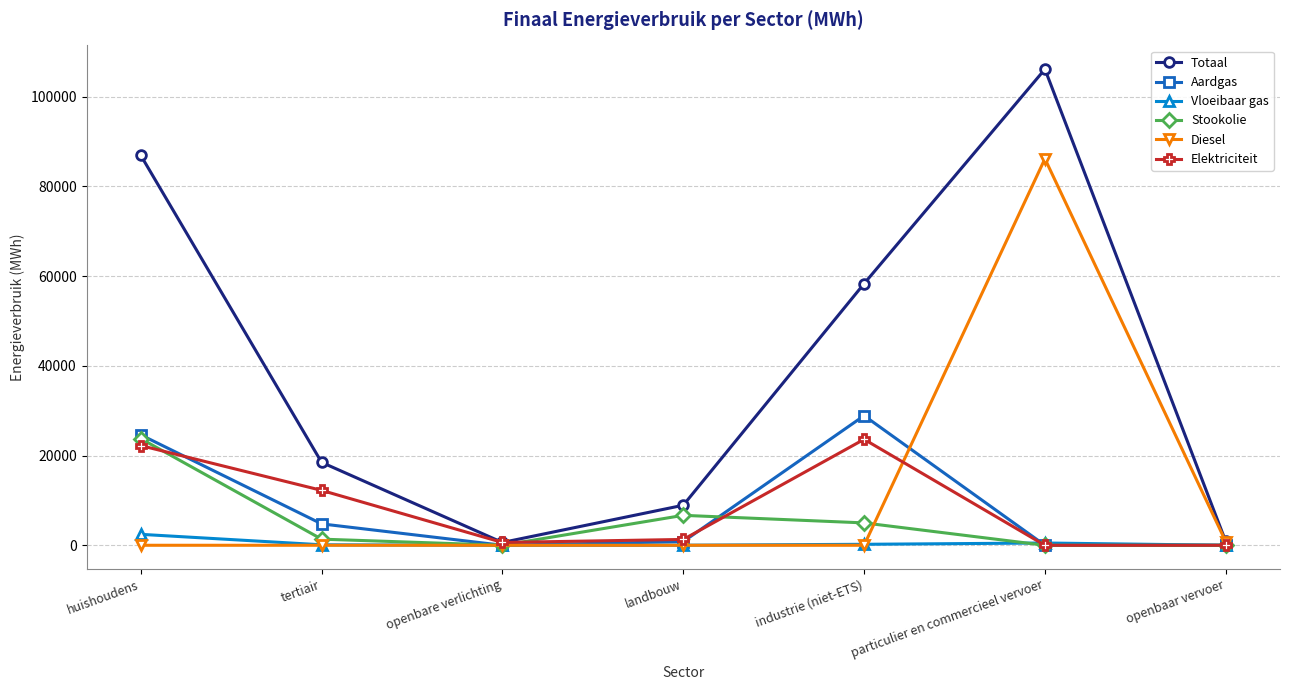

What is the label of the 5th point from the right?

openbare verlichting